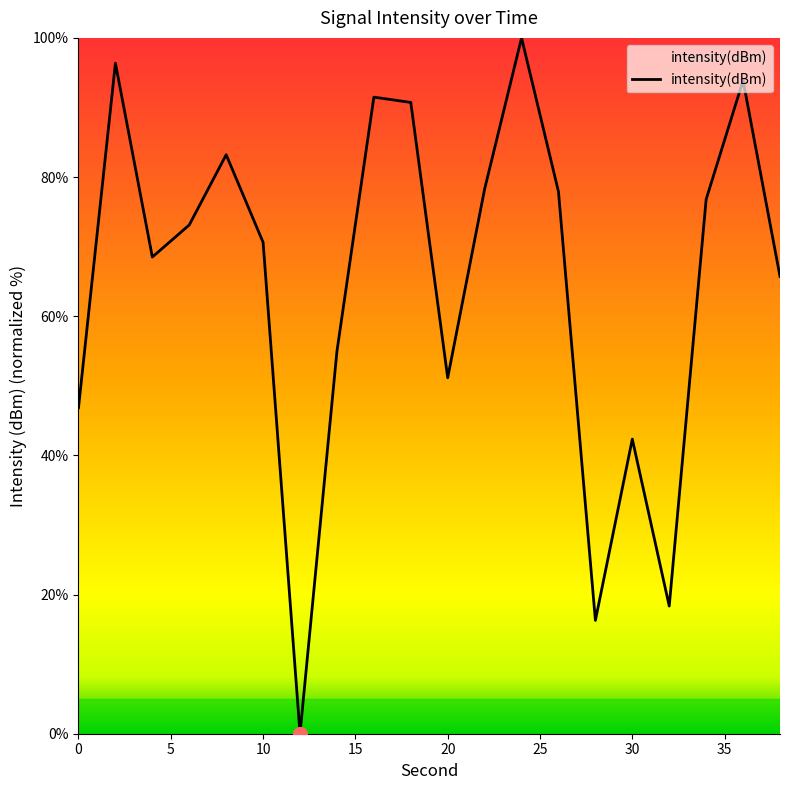

What is the greatest value displayed?

100.0